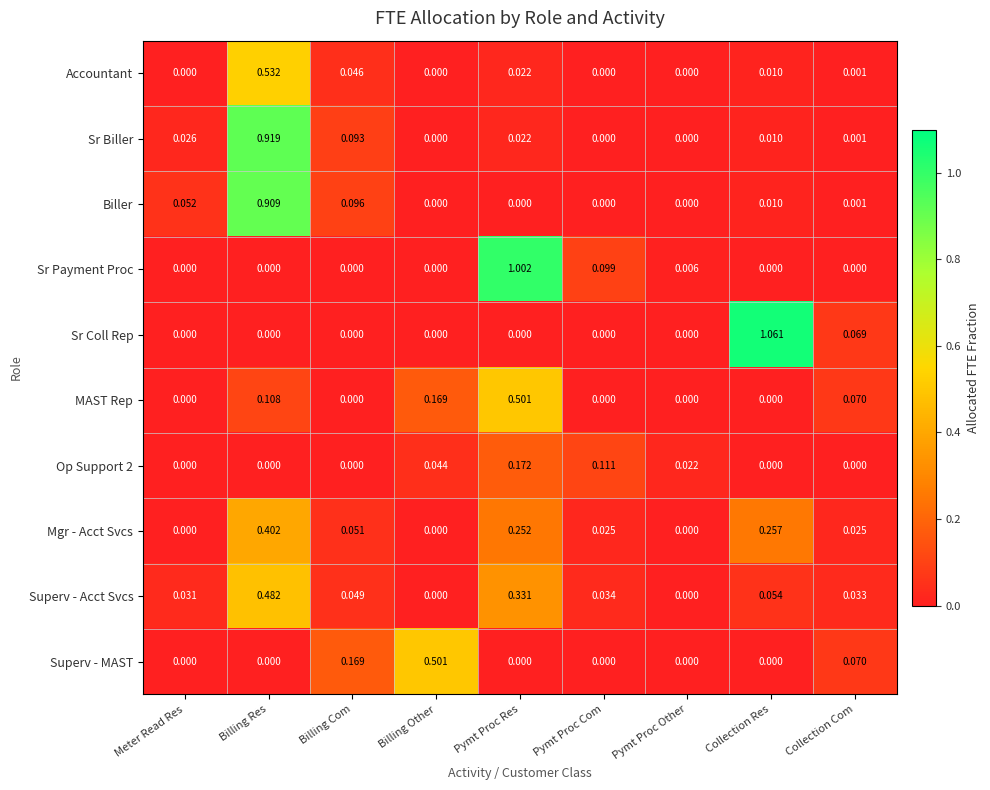

At which category is the sum across all series the highest?

Billing Res